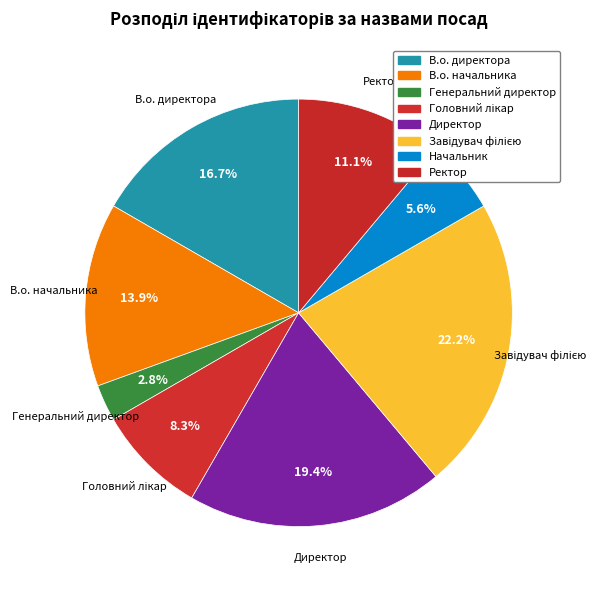

How many segments does this pie chart have?

8